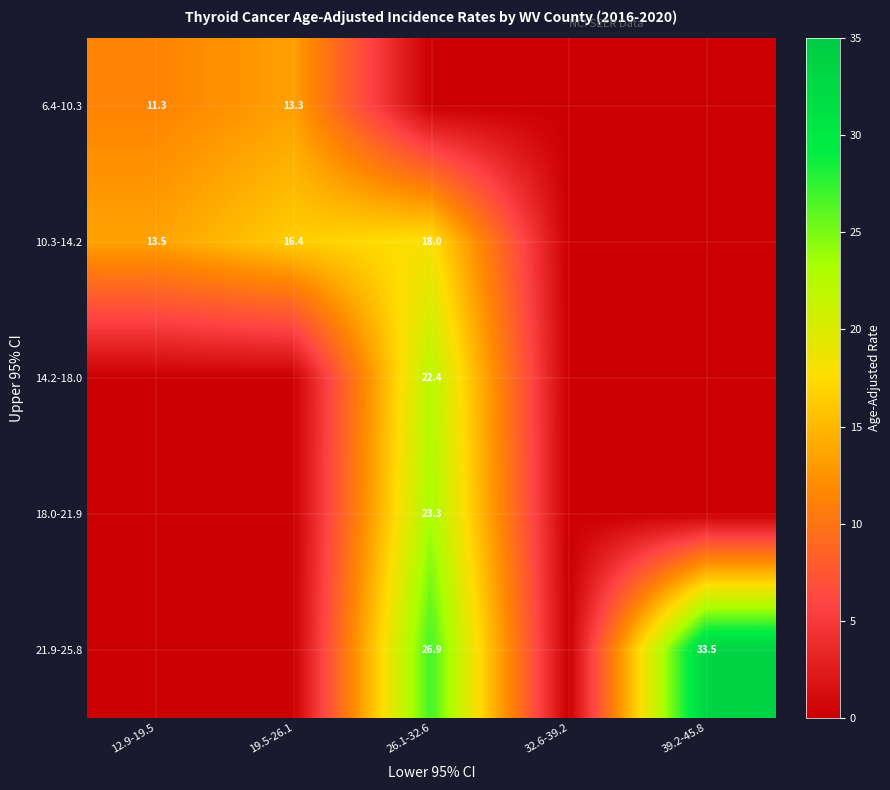

Is it true that 6.4-10.3 equals 3.8 at 12.9-19.5?

False